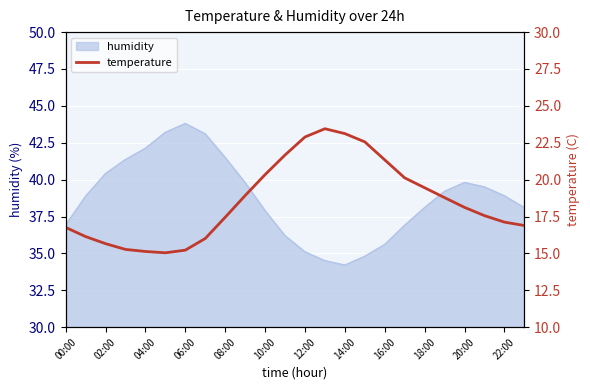

The humidity series shows 70.4 at 08:00. True or false?

False